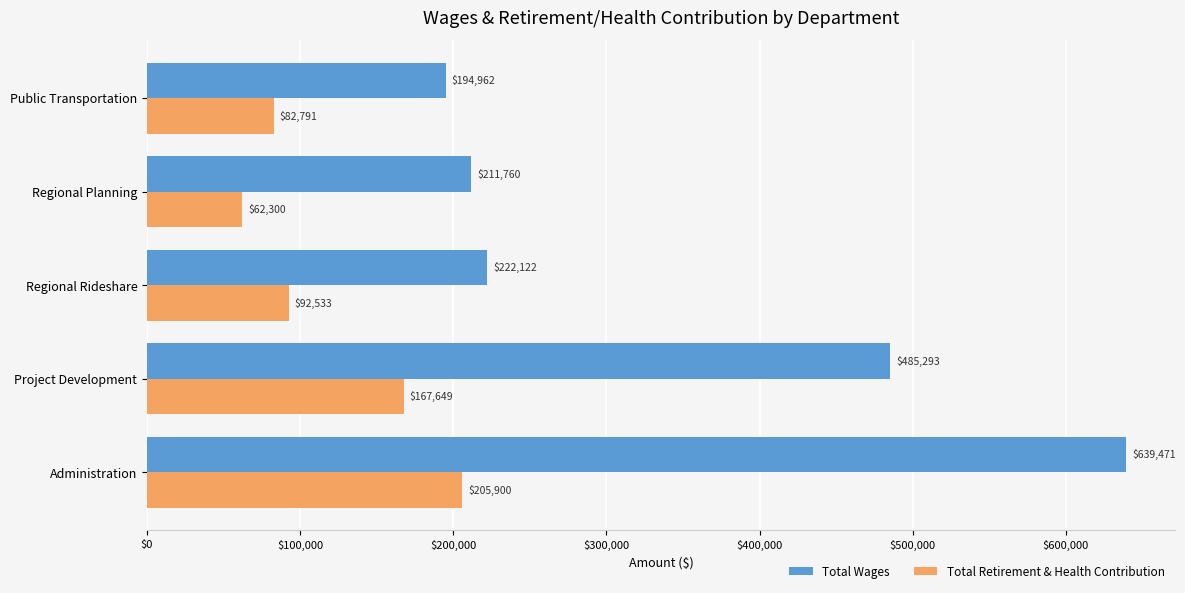

What are all the series names shown in the legend?

Total Wages, Total Retirement & Health Contribution